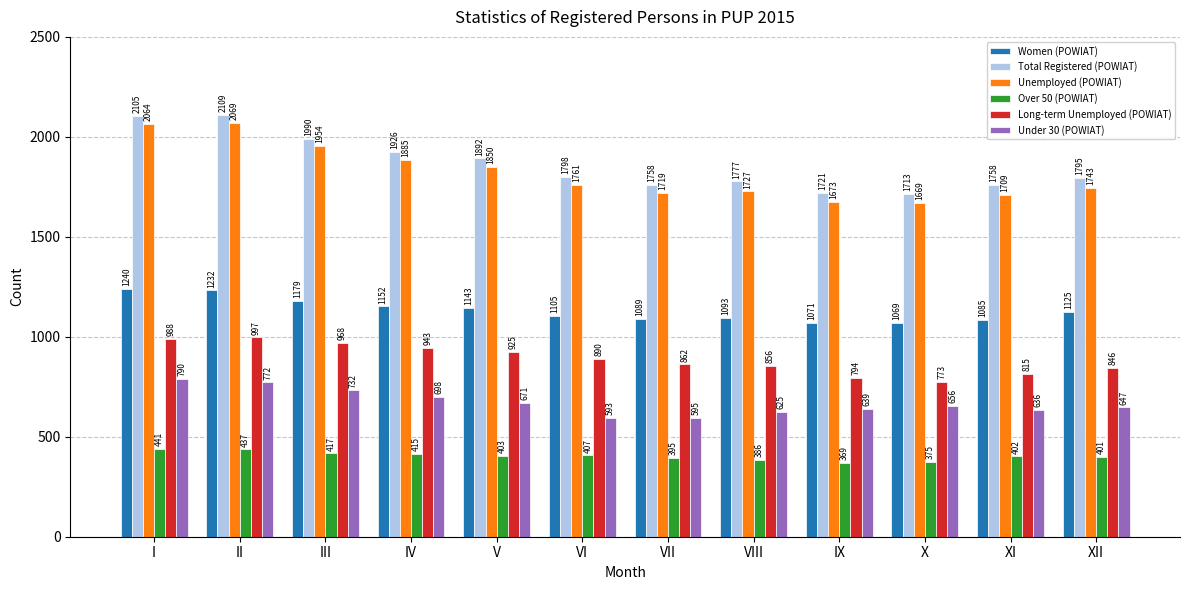

Reading right to left, list all the values displayed in this chart.

Women (POWIAT): 1125	1085	1069	1071	1093	1089	1105	1143	1152	1179	1232	1240
Total Registered (POWIAT): 1795	1758	1713	1721	1777	1758	1798	1892	1926	1990	2109	2105
Unemployed (POWIAT): 1743	1709	1669	1673	1727	1719	1761	1850	1885	1954	2069	2064
Over 50 (POWIAT): 401	402	375	369	386	395	407	403	415	417	437	441
Long-term Unemployed (POWIAT): 846	815	773	794	856	862	890	925	943	968	997	988
Under 30 (POWIAT): 647	636	656	639	625	595	593	671	698	732	772	790